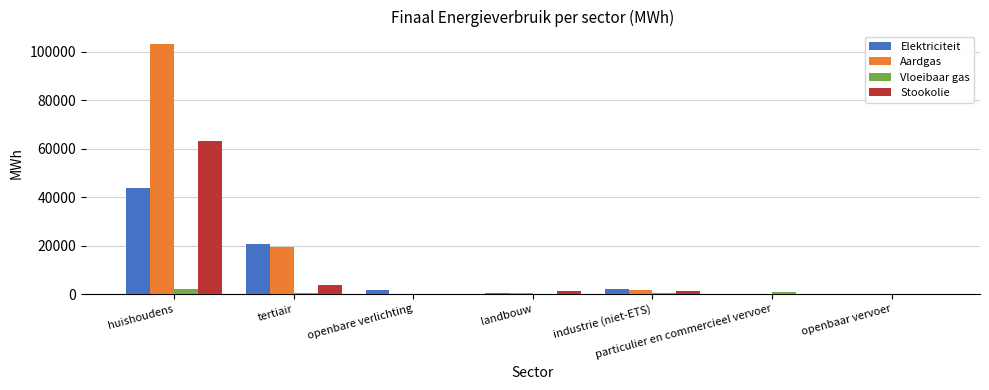

What is the sum of all Elektriciteit values?

68587.9